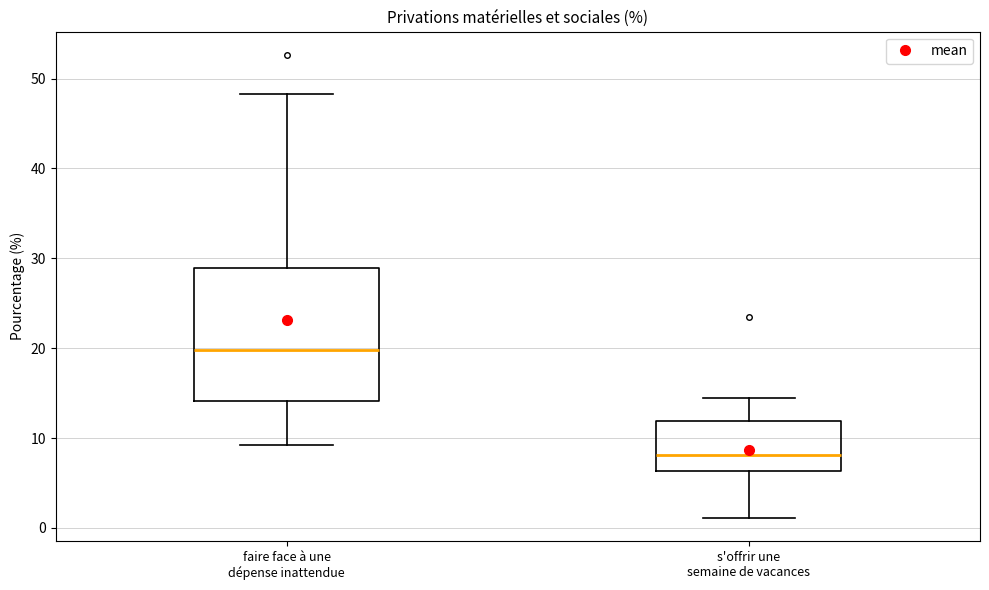

Reading left to right, transcribe this box plot: for each box, give where its median line is, the range the box spans, and where its two whiskers end, as read against the y-axis. The values are not printed on the chart, so give them approximately, as read against the axis.

faire face à une dépense inattendue: median 20, box 14 to 29, whiskers 9 to 48
s'offrir une semaine de vacances: median 8, box 6 to 12, whiskers 1 to 14